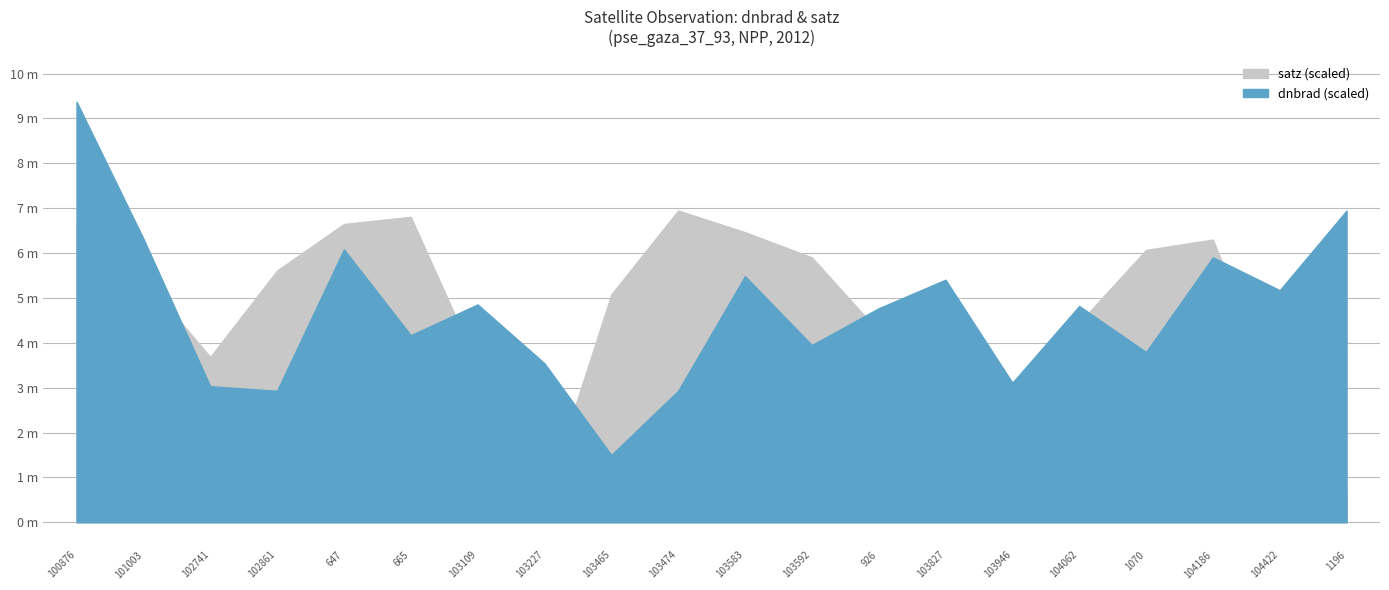

What position from the right is 103227?

13